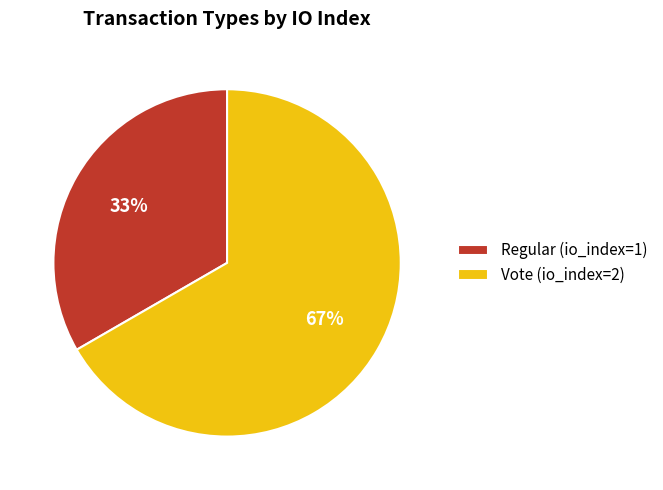

Does Vote represent more than half of the total?

Yes